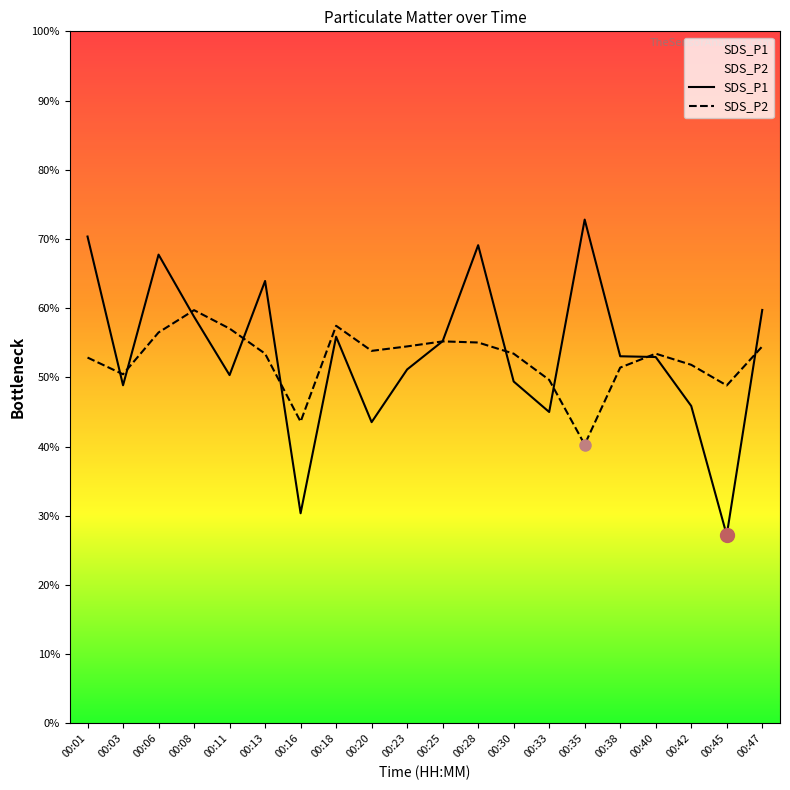

Is it true that SDS_P2 equals 35.7 at 00:11?

False